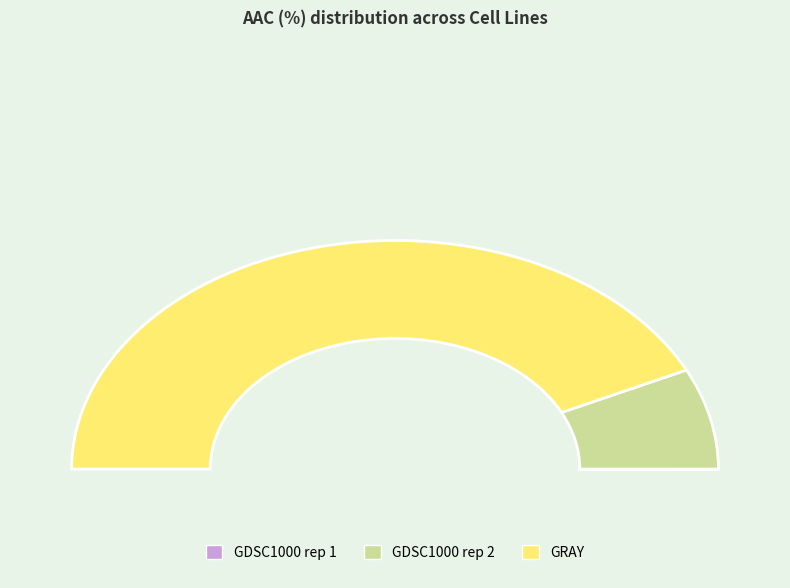

What is the change in value from GDSC1000 rep 2 to GRAY?

+15.3